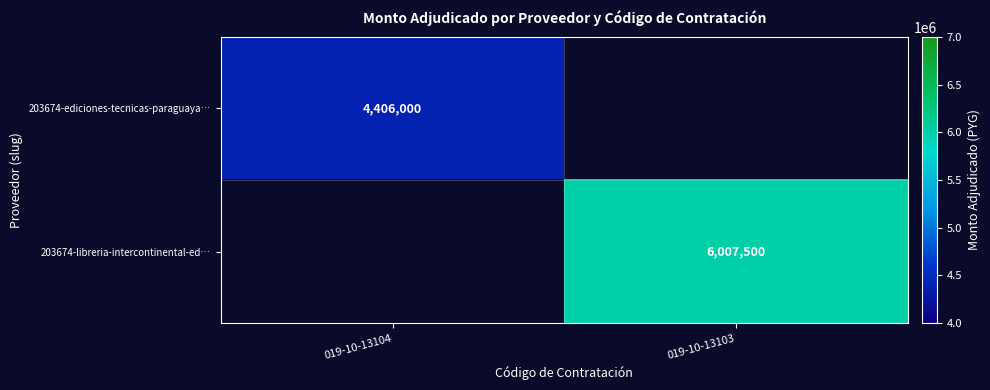

Is the value of 203674-ediciones-tecnicas-paraguaya… at 019-10-13104 greater than the value of 203674-libreria-intercontinental-ed… at 019-10-13103?

No